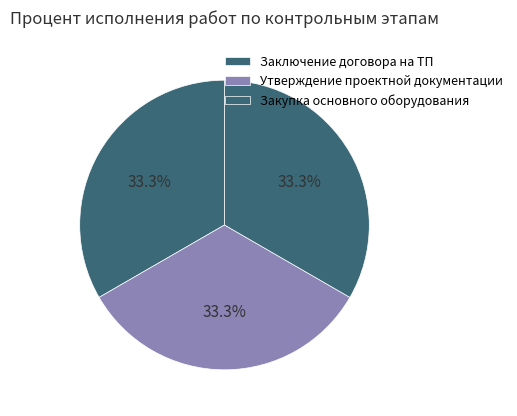

True or false: Закупка основного оборудования accounts for 33% of the total.

True